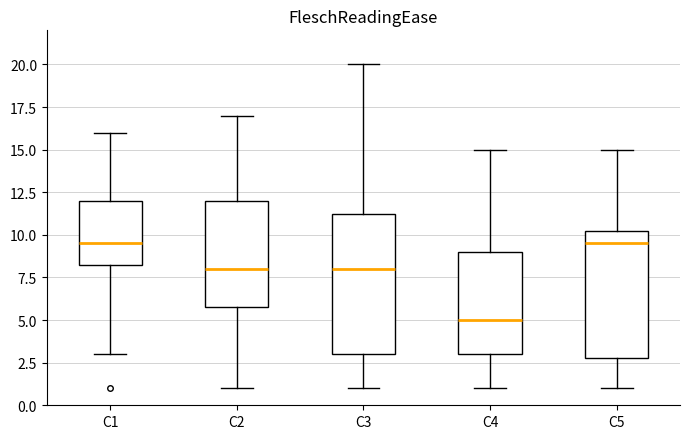

Where does the lower whisker of the box for C1 end on the y-axis? The values are not printed on the chart, so give them approximately, as read against the axis.

3.0